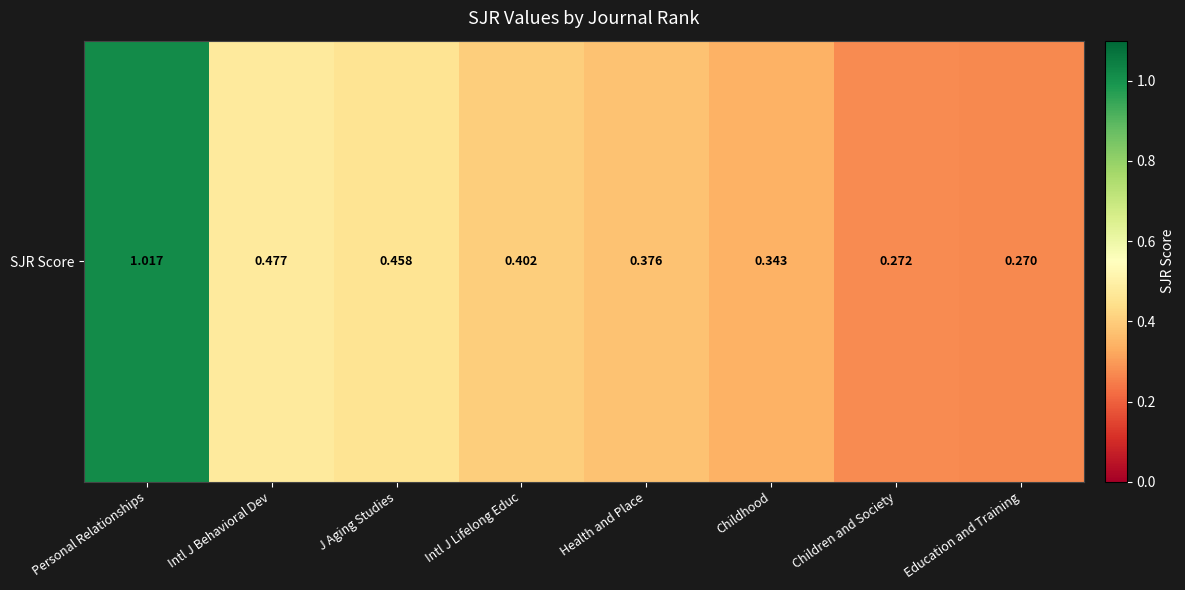

What value does the data have at Health and Place?

0.4